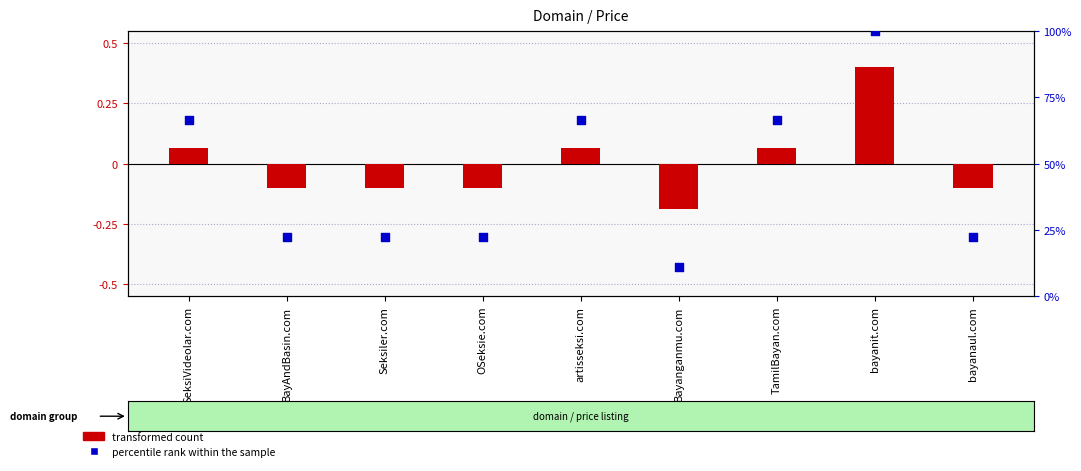

Which series contains the highest Y value?

percentile rank within the sample